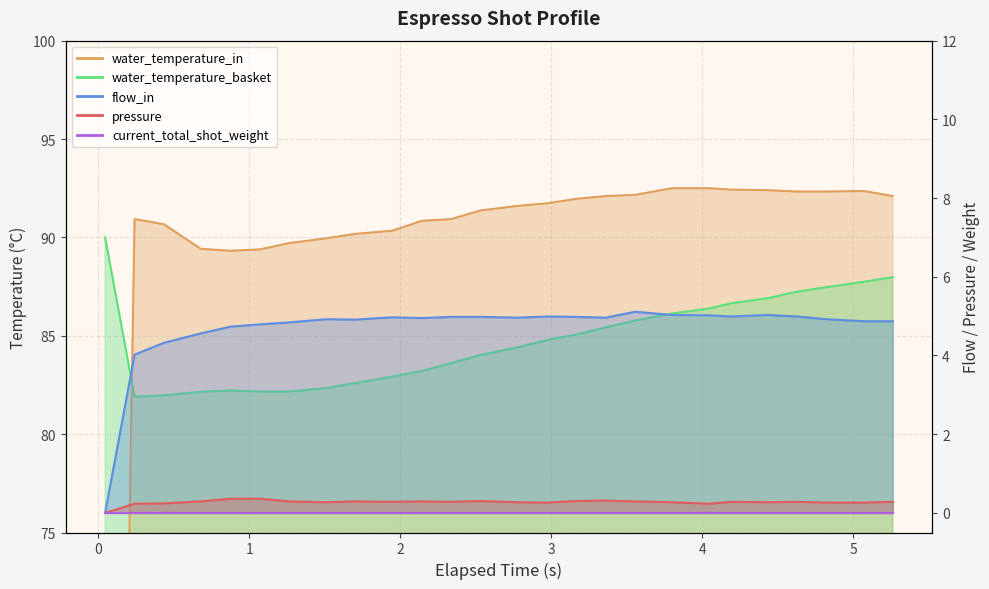

Which series changed the most between 3.166 and 4.823?

water_temperature_basket